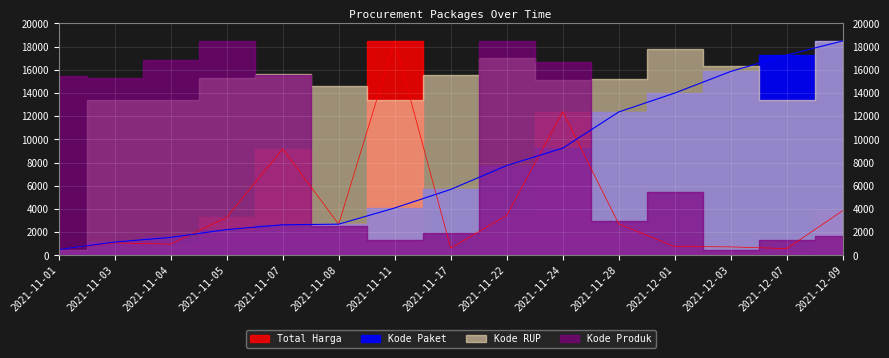

Which category has the highest value in the Total Harga series?

2021-11-11